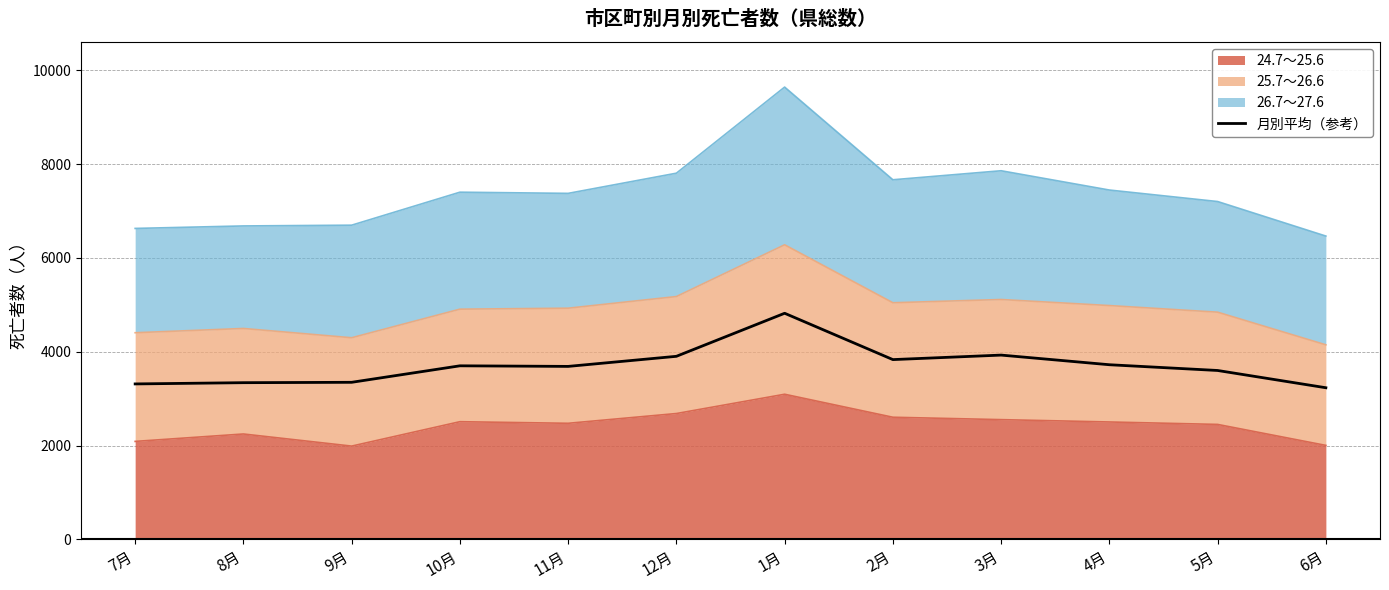

Reading left to right, transcribe all the data shown in this chart.

3314.0	3340.5	3348.5	3700.0	3687.5	3902.5	4820.0	3832.5	3928.5	3723.0	3600.5	3232.5